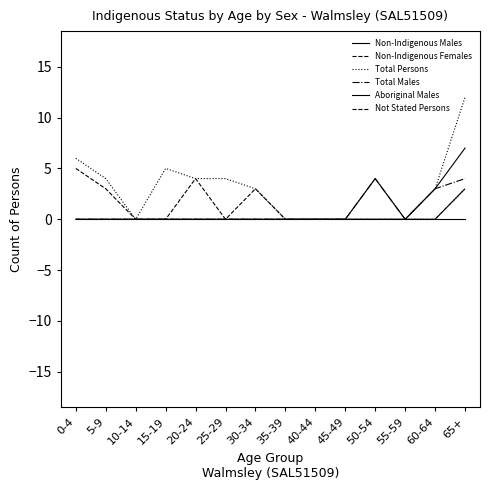

How many lines are shown in the chart?

6